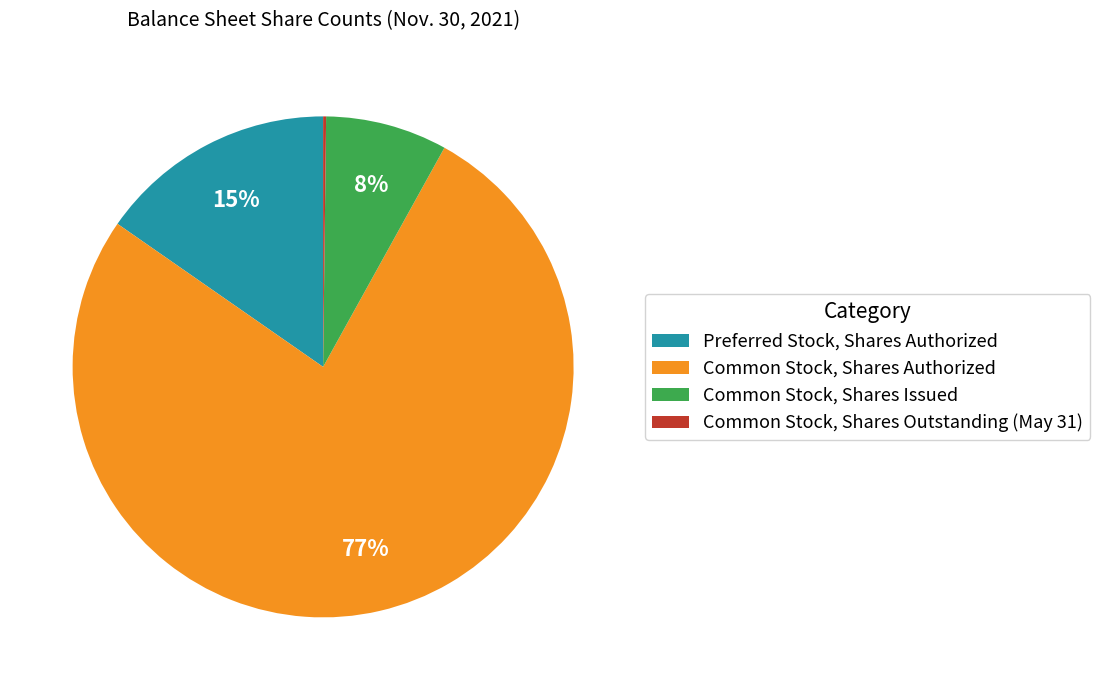

Do Preferred Stock, Shares Authorized and Common Stock, Shares Authorized together represent more than half of the pie?

Yes